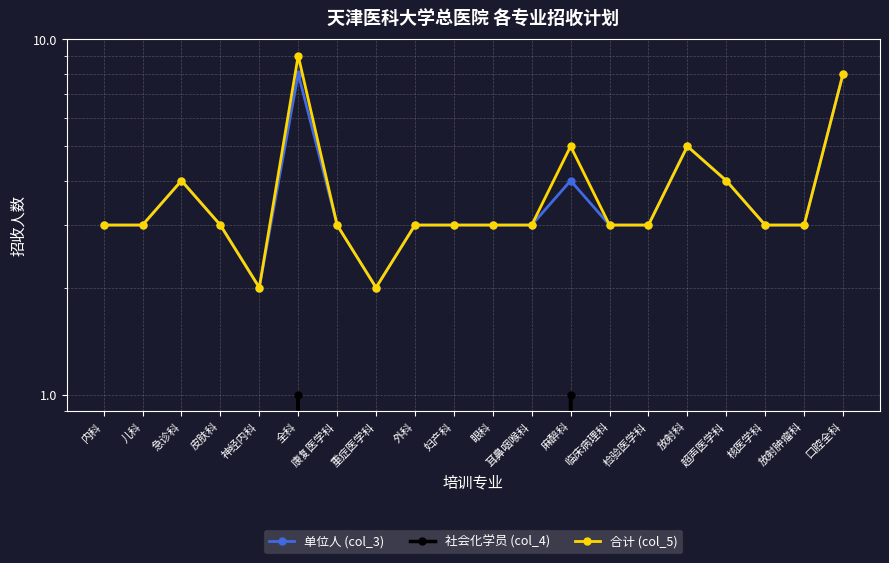

What is the maximum value for 单位人 (col_3)?

8